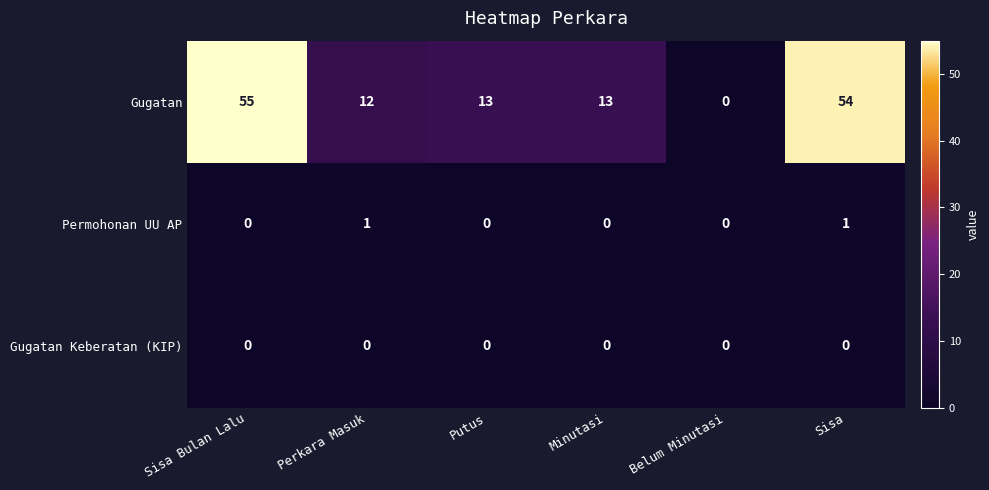

Which category has the lowest value in the Gugatan series?

Belum Minutasi